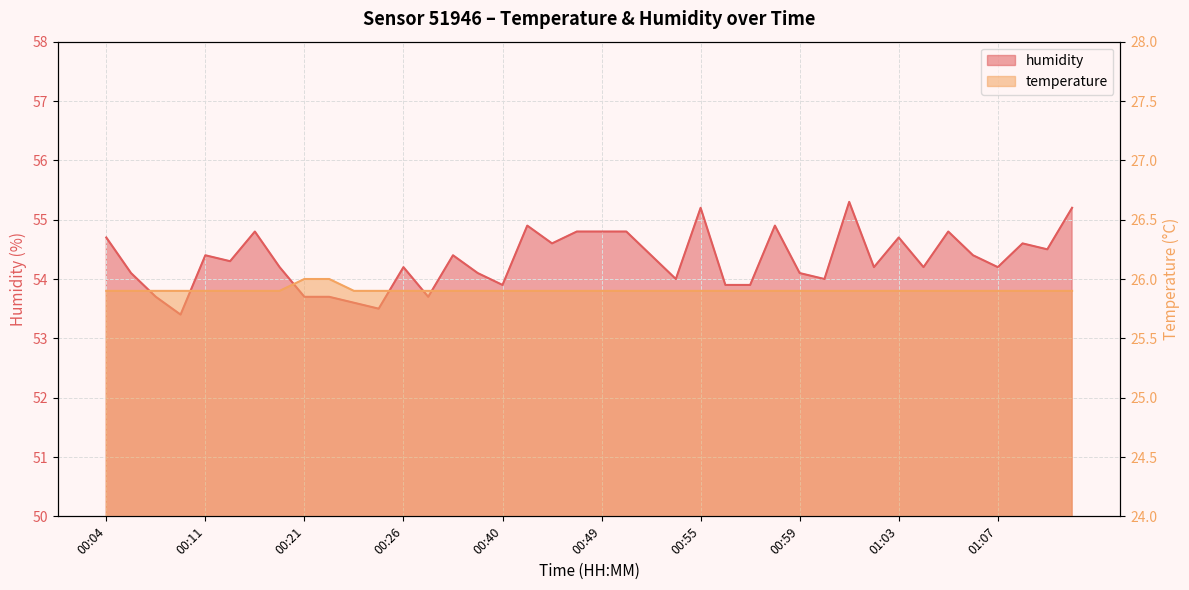

True or false: temperature and humidity cross at least once.

False